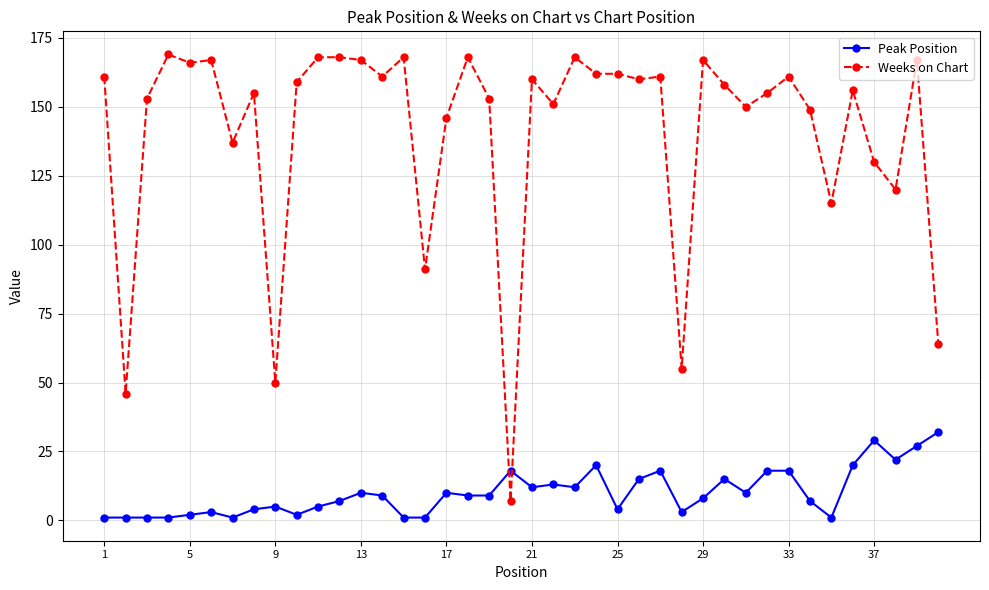

True or false: Peak Position has more than 2 interior local peaks.

True